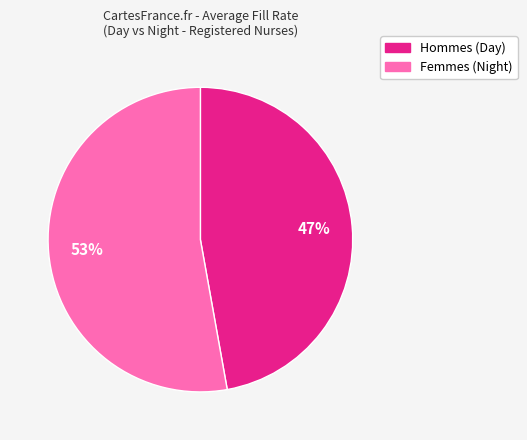

To the nearest percent, what is the difference between the largest and smallest slice percentages?

6%